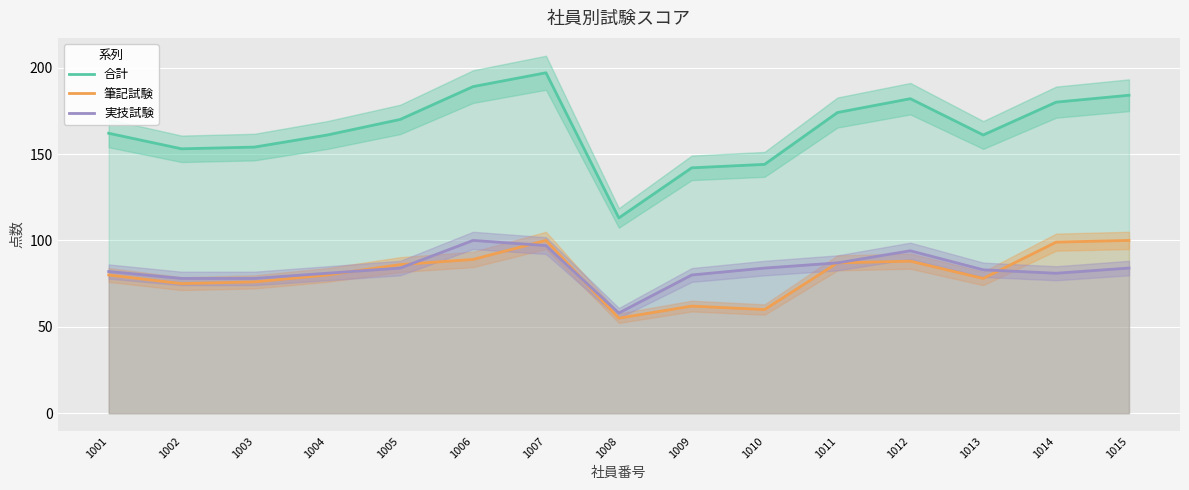

Is the value of 筆記試験 at 1005 greater than the value of 合計 at 1013?

No